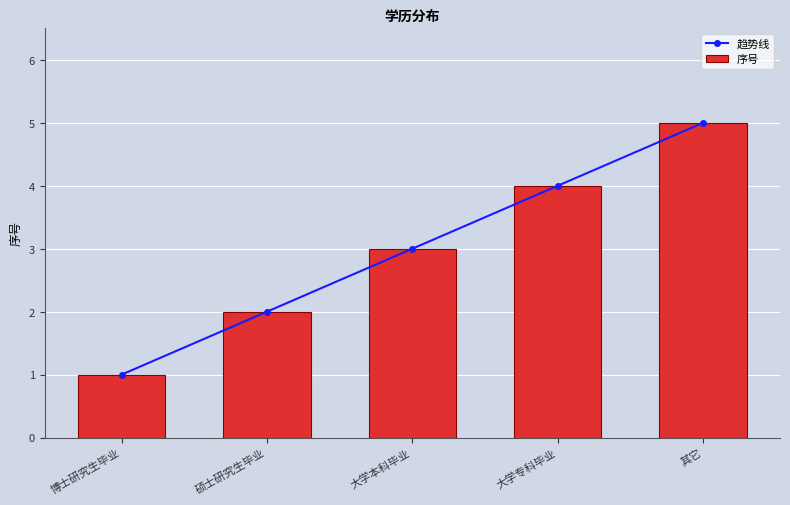

How many groups of bars are there?

5